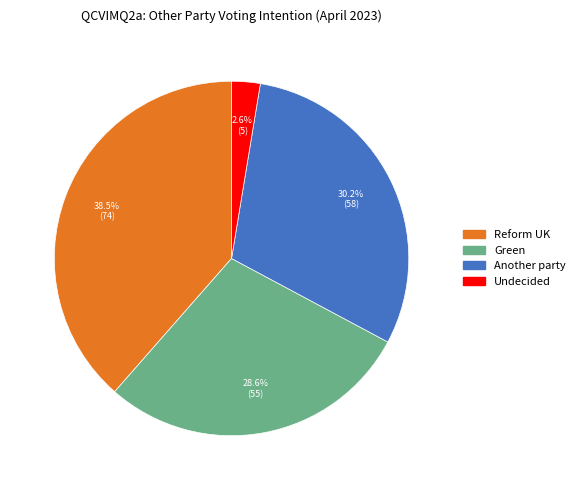

Does any single category account for the majority?

No